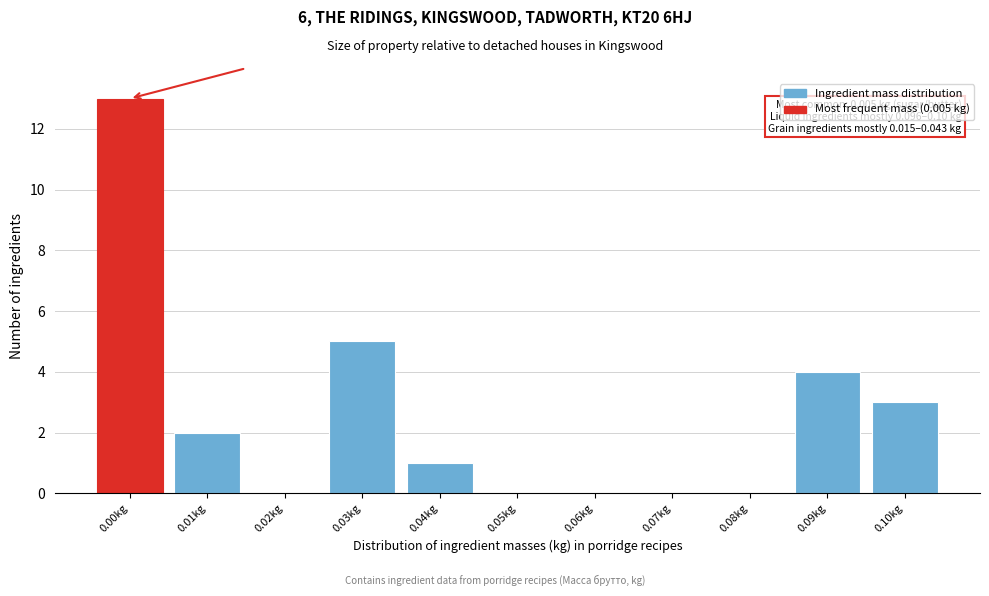

Reading left to right, what are all the values shown in this chart?

0.00kg=13	0.01kg=2	0.02kg=0	0.03kg=5	0.04kg=1	0.05kg=0	0.06kg=0	0.07kg=0	0.08kg=0	0.09kg=4	0.10kg=3